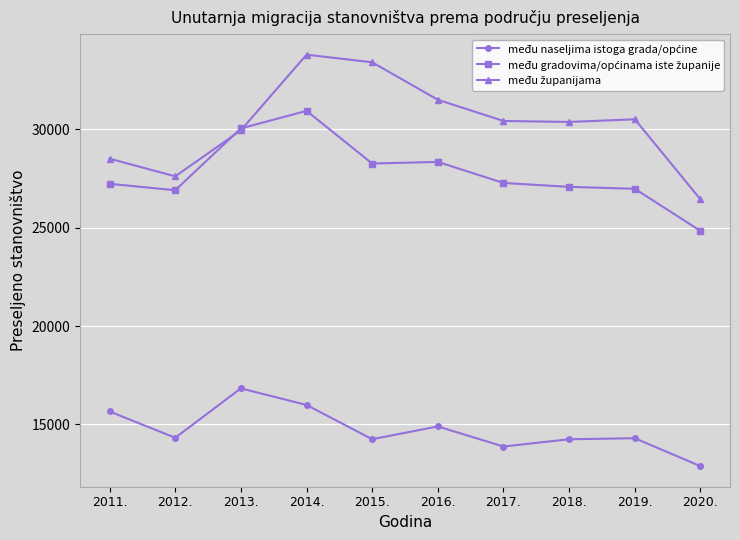

What is the label of the 7th point from the right?

2014.